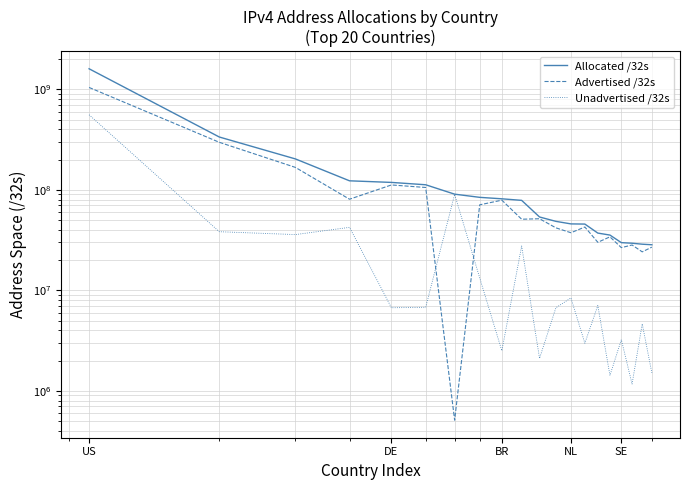

In Unadvertised /32s, how many points are higher than both neighbors (excluding endpoints)?

7